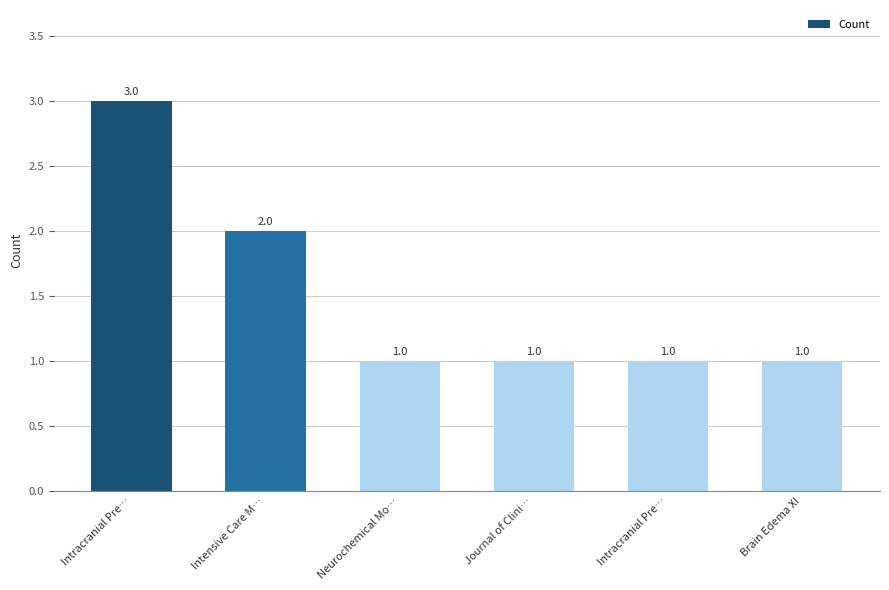

How many values exceed 1?

2